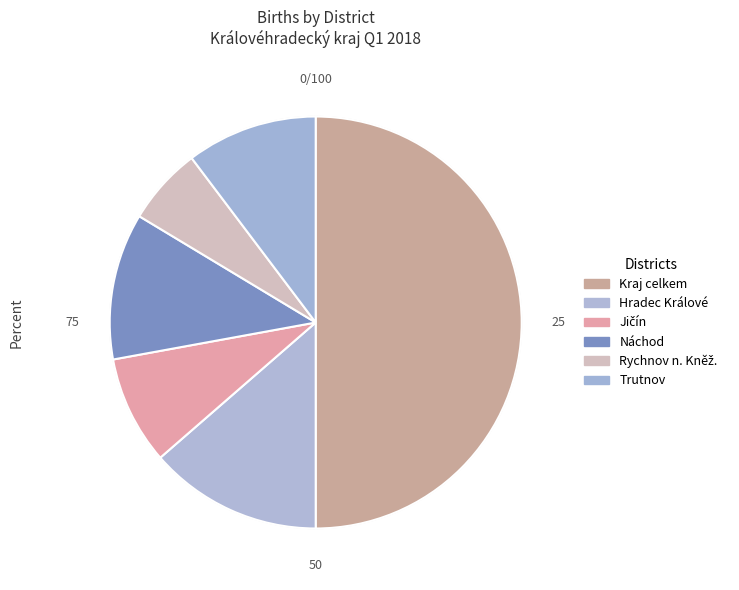

What is the ratio of the value at Kraj celkem to the value at Rychnov n. Kněž.?

8.2